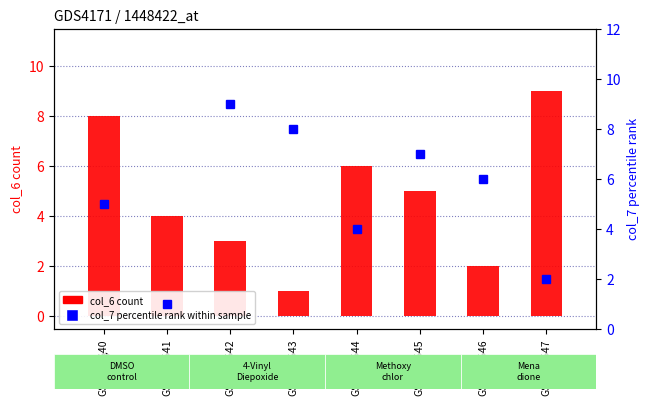

What is the sum of all col_7 (percentile) values?

42